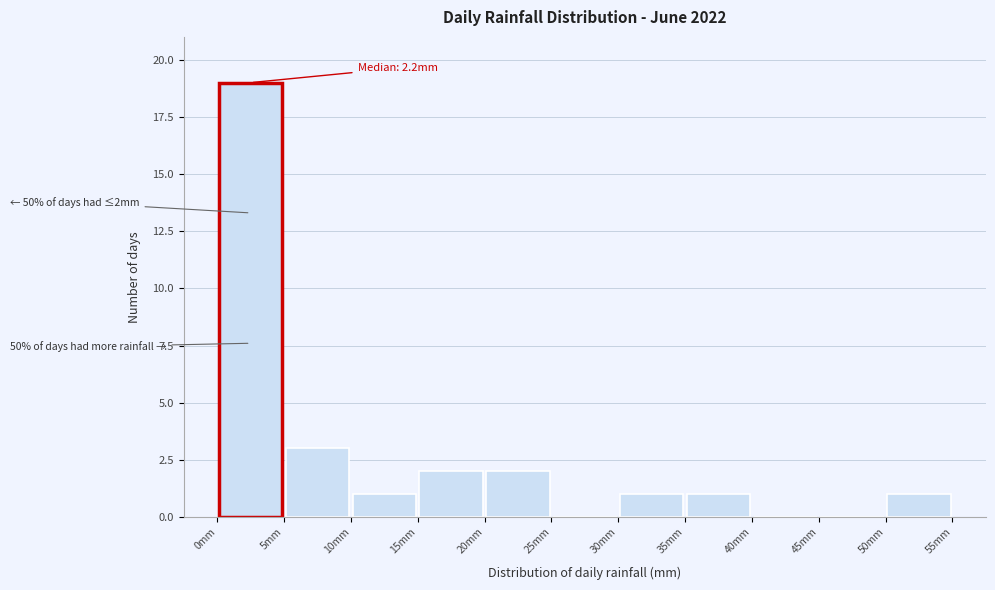

Over which range of the x-axis is the bar tallest?

0 to 5